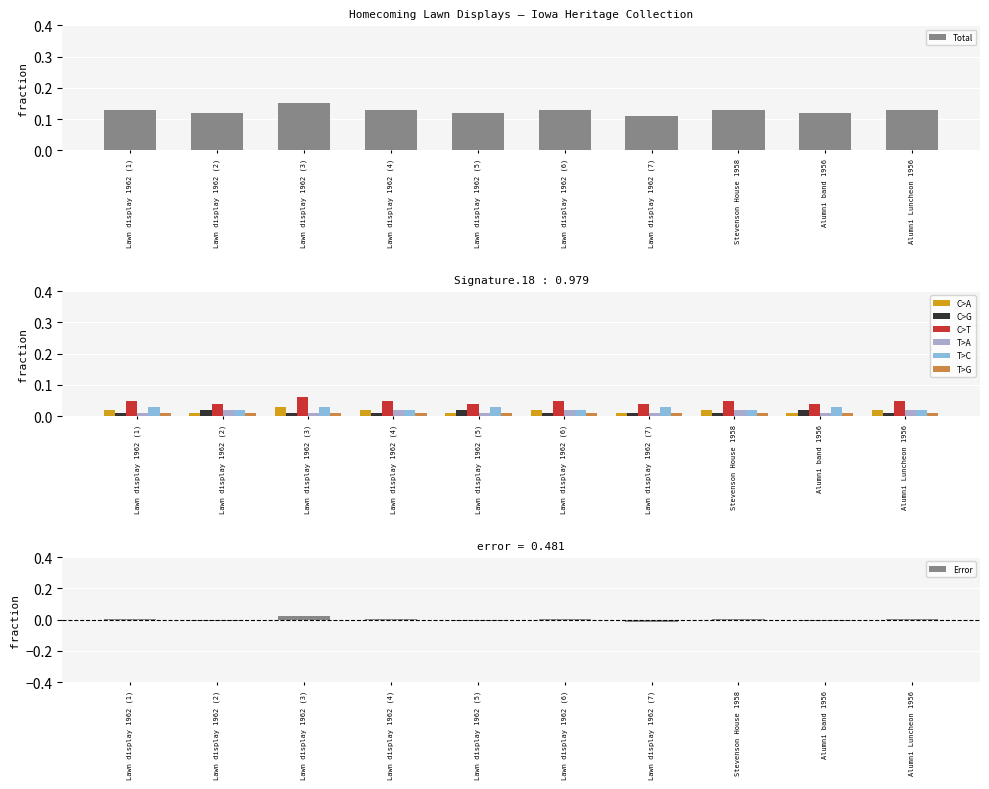

At which label is T>C closest to 0?

Lawn display 1962 (1)